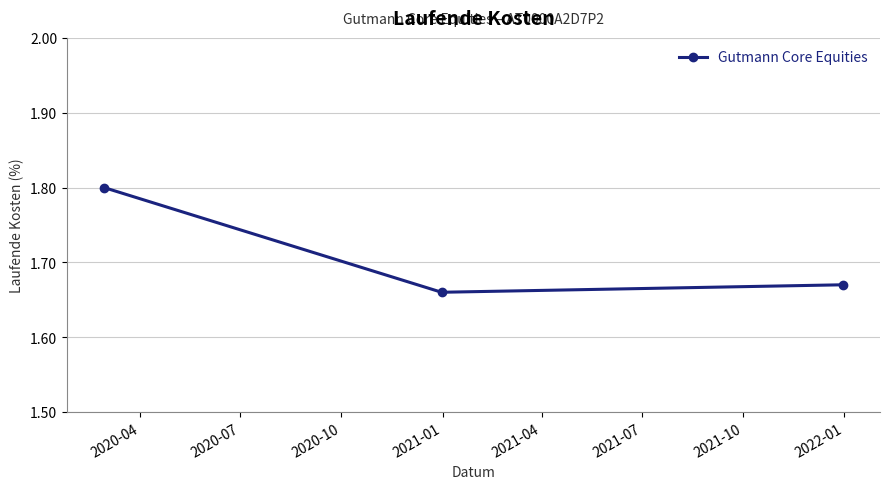

What is the sum of all values?

5.1